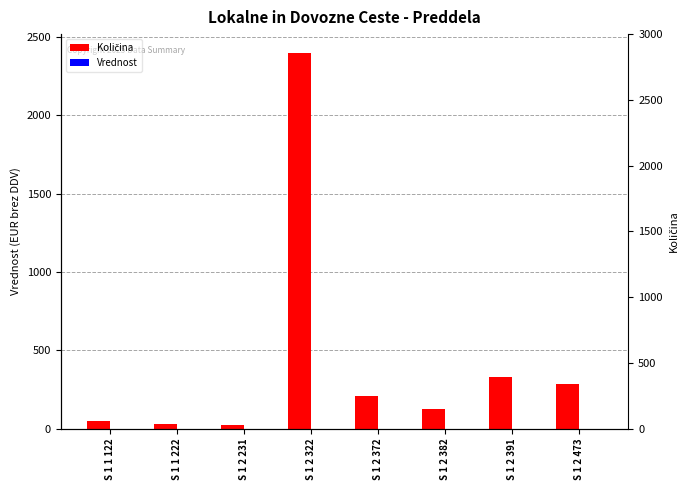

What is the difference between the Količina values at S 1 2 473 and S 1 2 382?

160